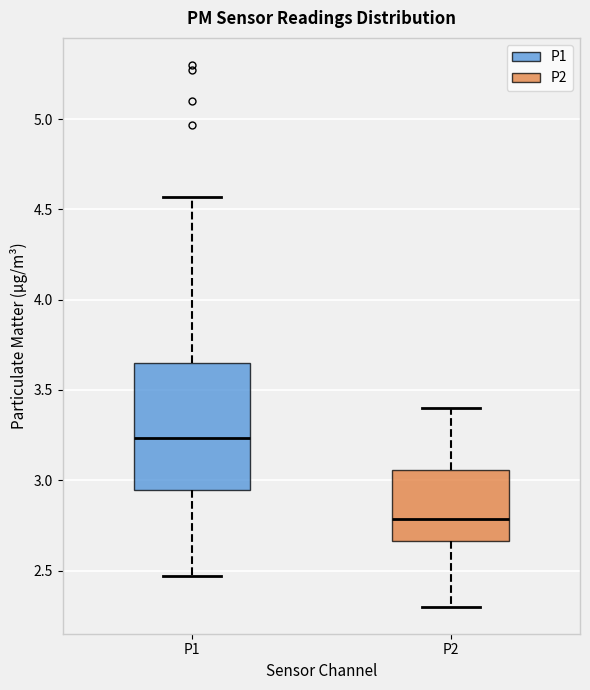

Which box's median line is the lowest?

P2